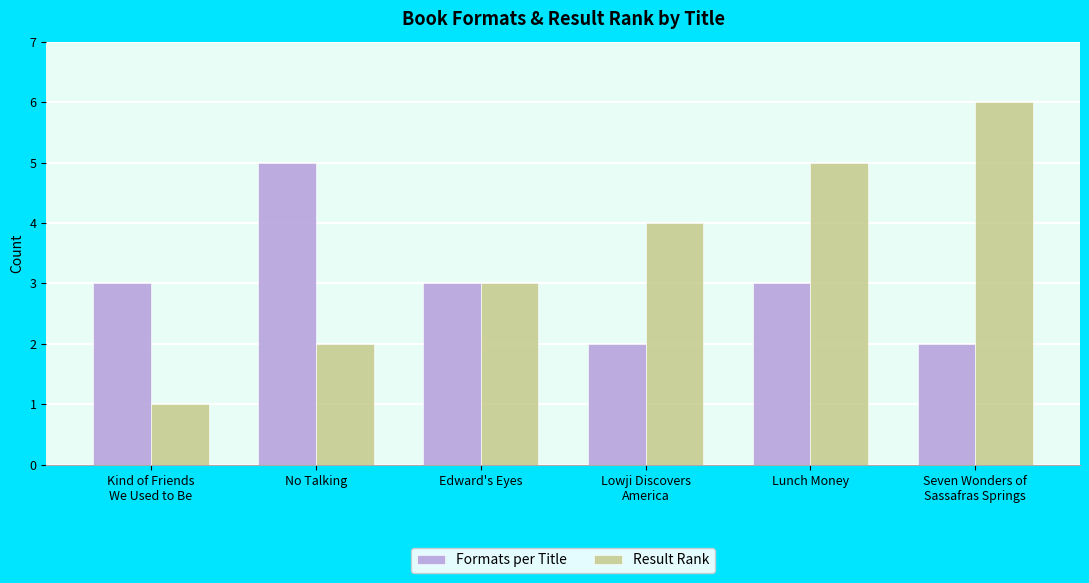

What is the sum of all Formats per Title values?

18